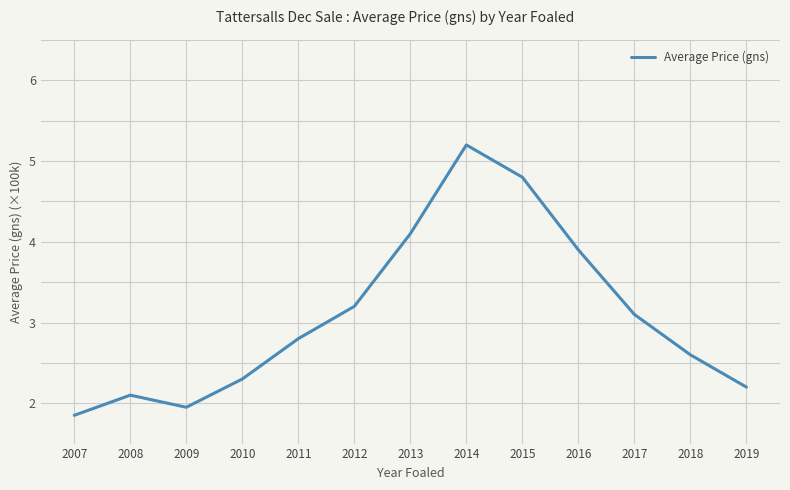

Is it true that the value at 2017 is 4.6?

False